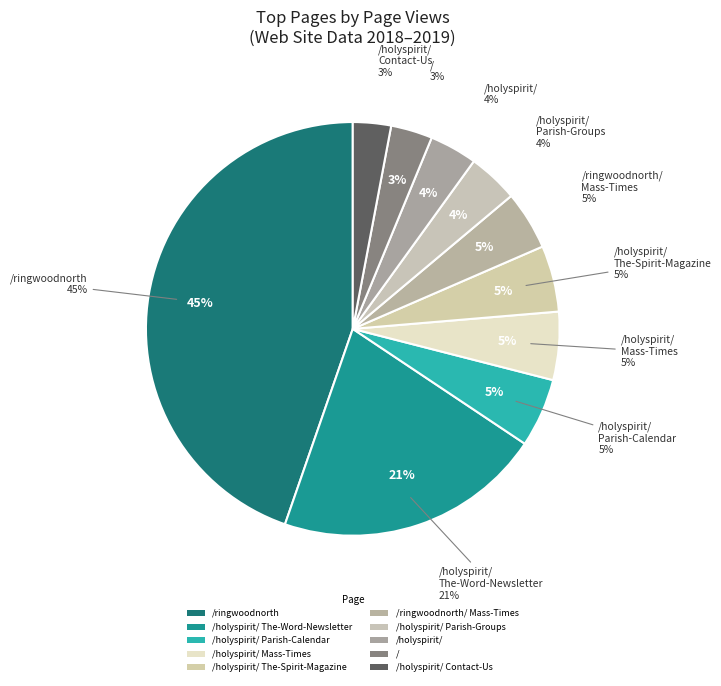

How many slices are in this pie chart?

10